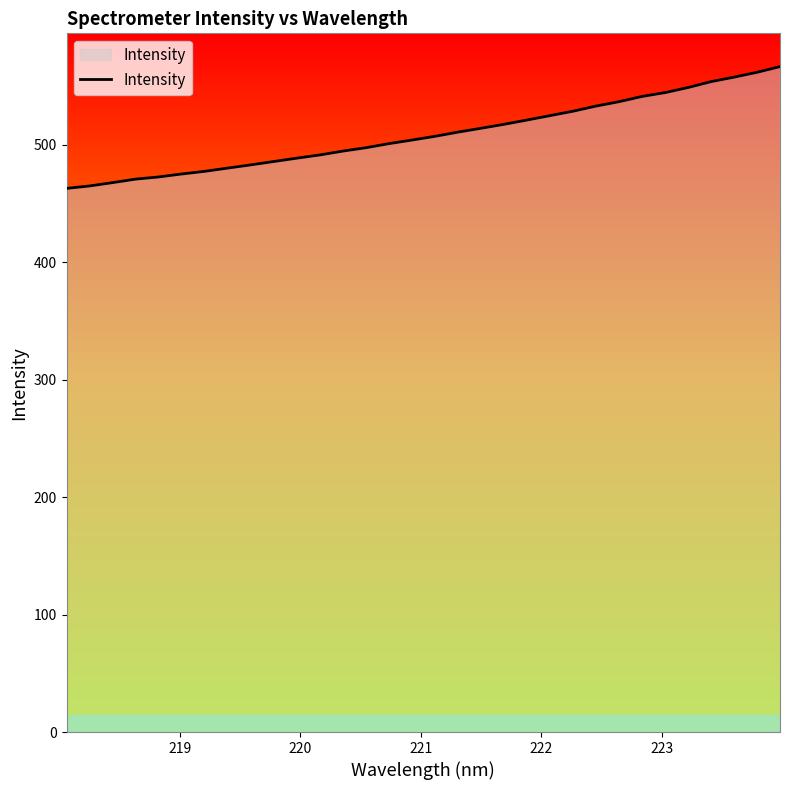

What is the smallest value displayed?

463.0